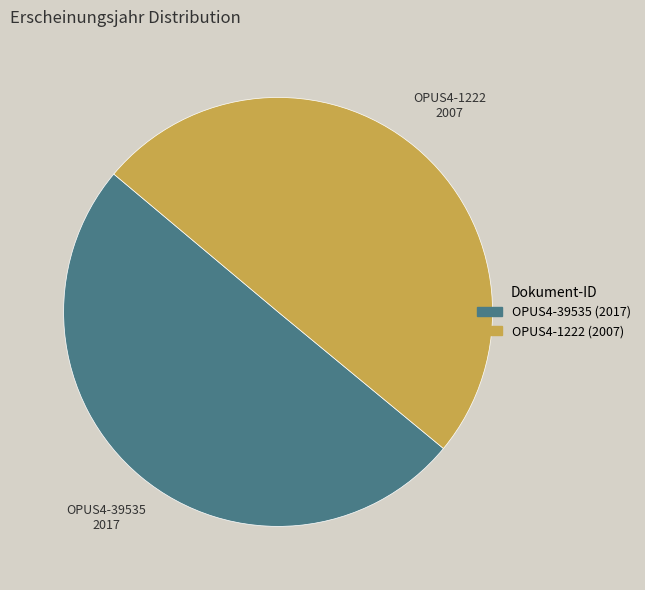

Approximately how many times larger is the value at OPUS4-1222 compared to OPUS4-39535?

1.0